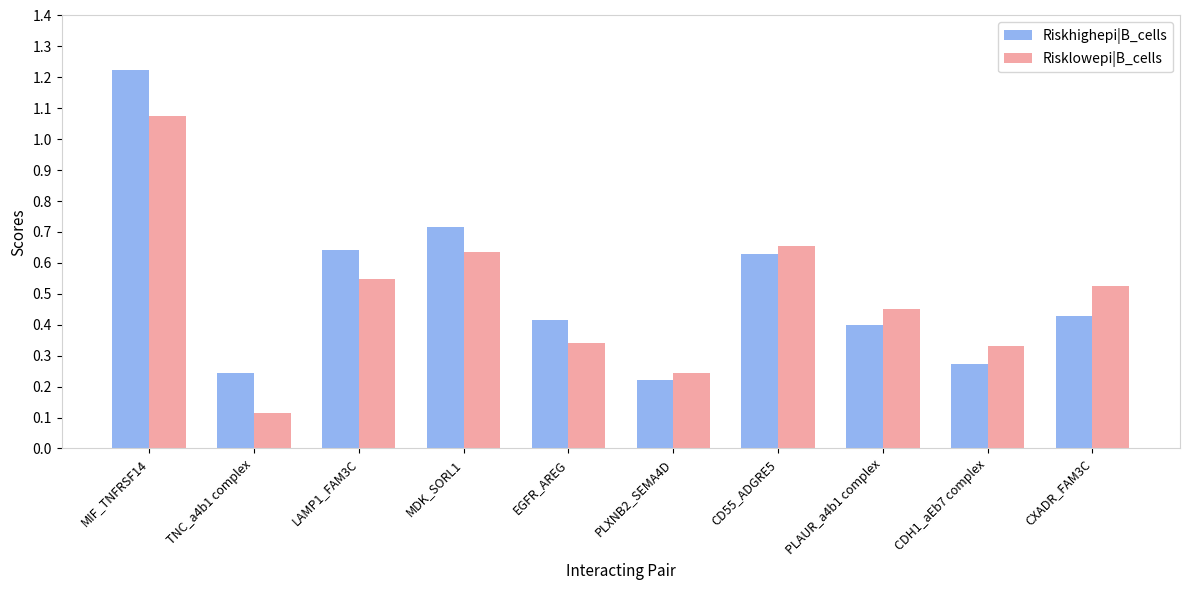

What position from the right is PLAUR_a4b1 complex?

3